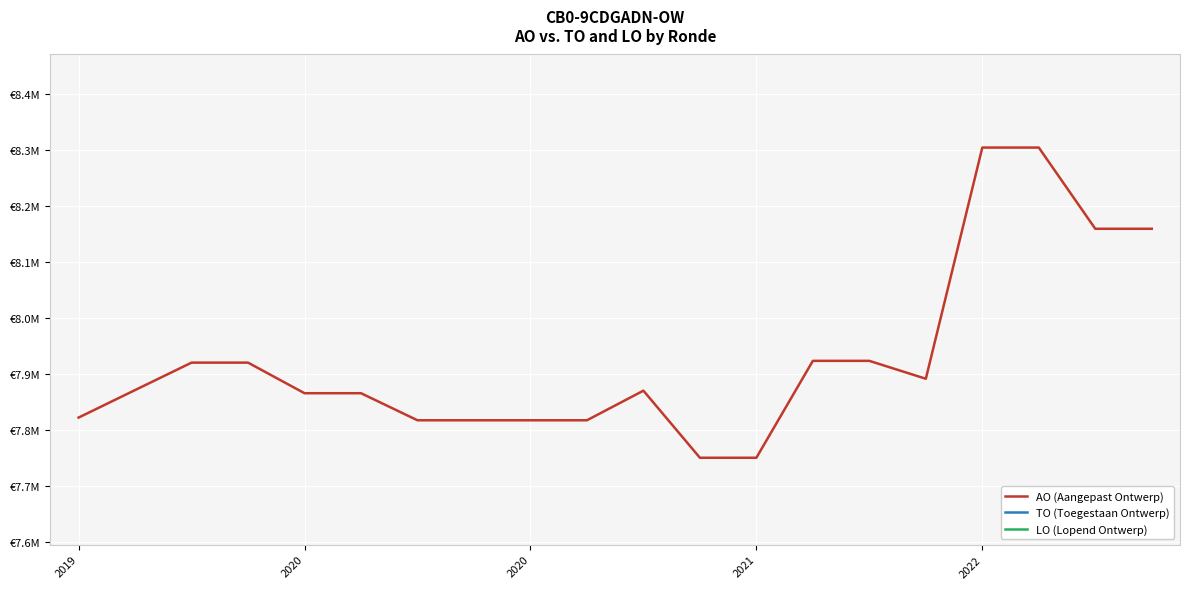

Reading right to left, list all the values displayed in this chart.

AO (Aangepast Ontwerp): 8159601	8159601	8304538	8304538	7891949	7923895	7923895	7750969	7750969	7870682	7817845	7817845	7817845	7817845	7866137	7866137	7920717	7920717	7871740	7822658
TO (Toegestaan Ontwerp): 0	0	0	0	0	0	0	0	0	0	0	0	0	0	0	0	0	0	0	0
LO (Lopend Ontwerp): 0	0	0	0	0	0	0	0	0	0	0	0	0	0	0	0	0	0	0	0